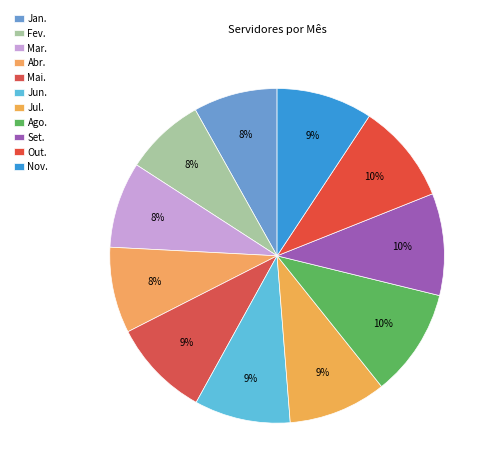

How many slices are in this pie chart?

11